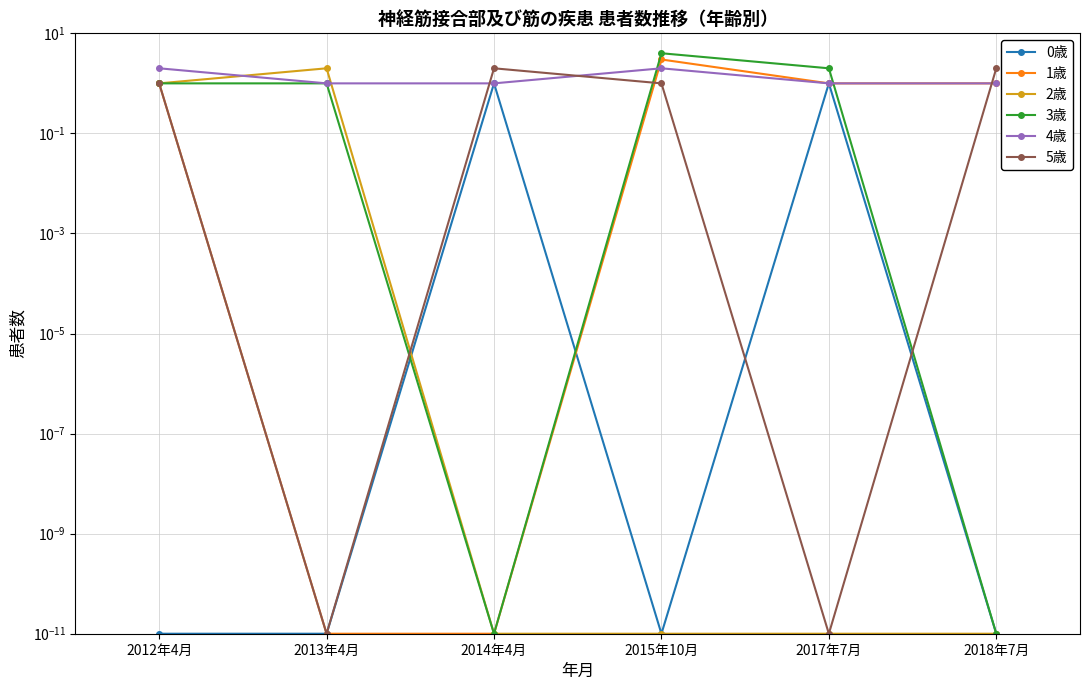

Reading right to left, list all the values displayed in this chart.

0歳: 2018年7月=0.0	2017年7月=1.0	2015年10月=0.0	2014年4月=1.0	2013年4月=0.0	2012年4月=0.0
1歳: 2018年7月=1.0	2017年7月=1.0	2015年10月=3.0	2014年4月=0.0	2013年4月=0.0	2012年4月=1.0
2歳: 2018年7月=0.0	2017年7月=0.0	2015年10月=0.0	2014年4月=0.0	2013年4月=2.0	2012年4月=1.0
3歳: 2018年7月=0.0	2017年7月=2.0	2015年10月=4.0	2014年4月=0.0	2013年4月=1.0	2012年4月=1.0
4歳: 2018年7月=1.0	2017年7月=1.0	2015年10月=2.0	2014年4月=1.0	2013年4月=1.0	2012年4月=2.0
5歳: 2018年7月=2.0	2017年7月=0.0	2015年10月=1.0	2014年4月=2.0	2013年4月=0.0	2012年4月=1.0